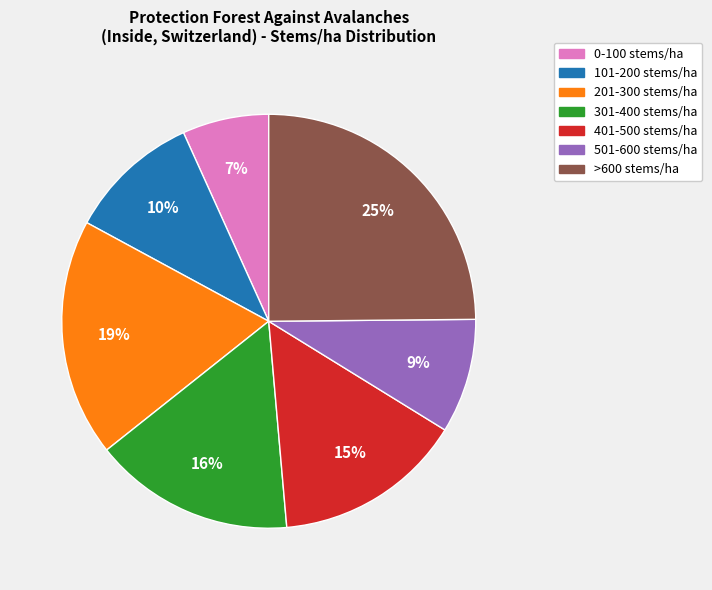

To the nearest percent, what percentage of the pie is 501-600 stems/ha?

9%